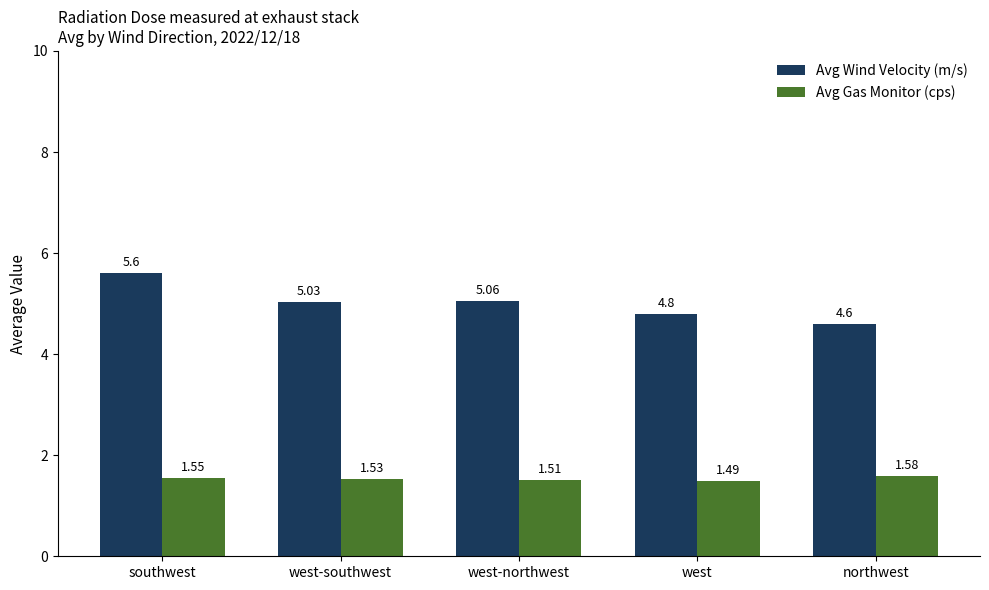

Where does the Avg Wind Velocity (m/s) series first go above 5?

southwest